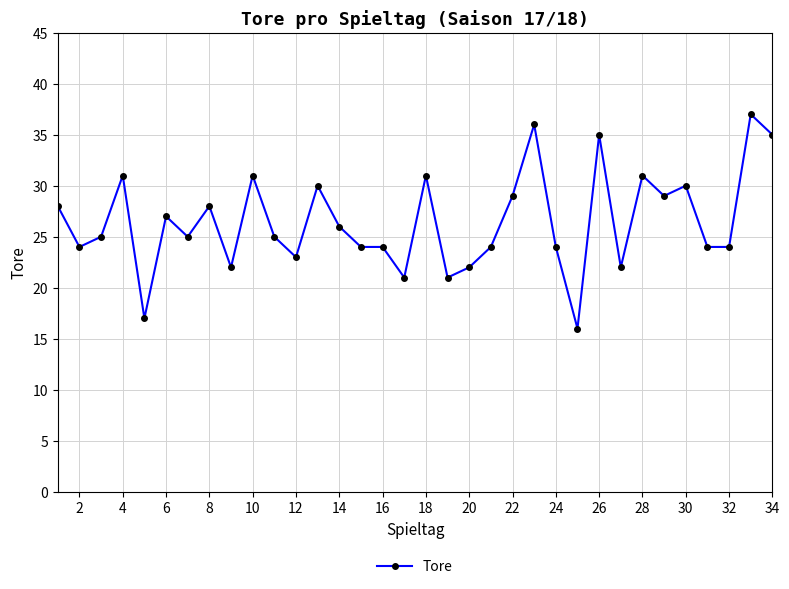

What is the difference between the maximum and minimum values?

21